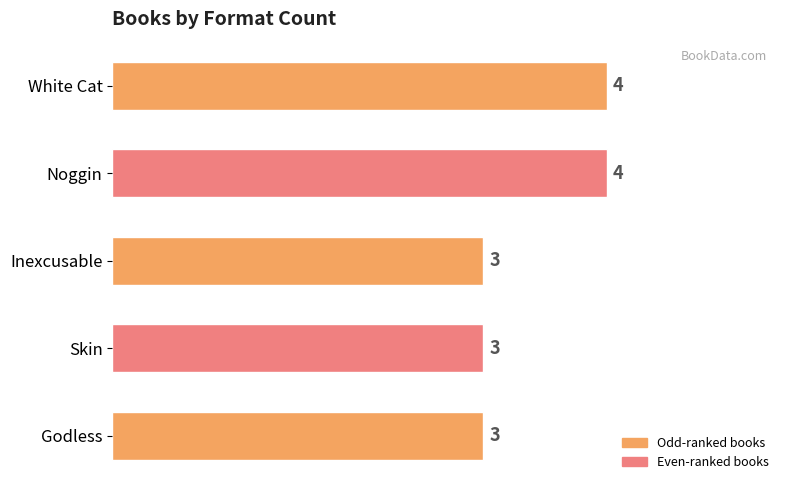

Reading bottom to top, transcribe all the data shown in this chart.

3	3	3	4	4